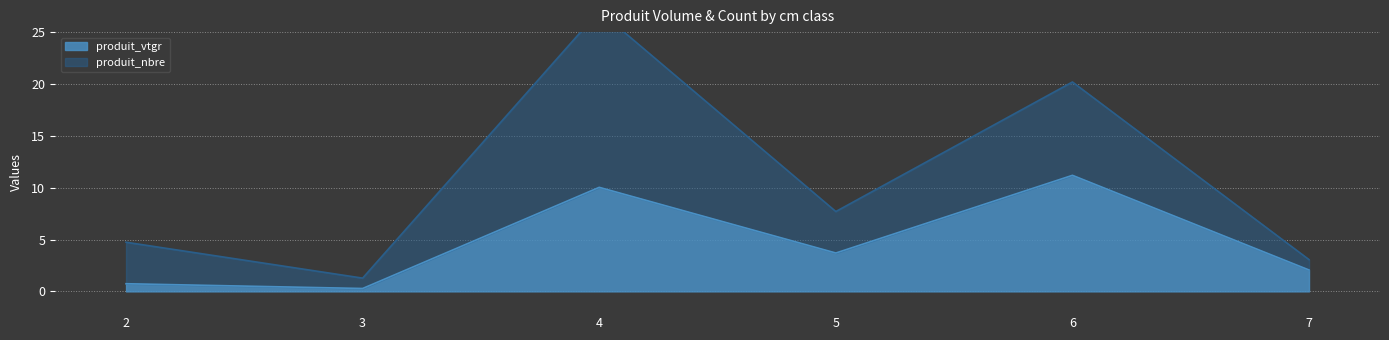

Which label corresponds to the smallest value in the chart?

3